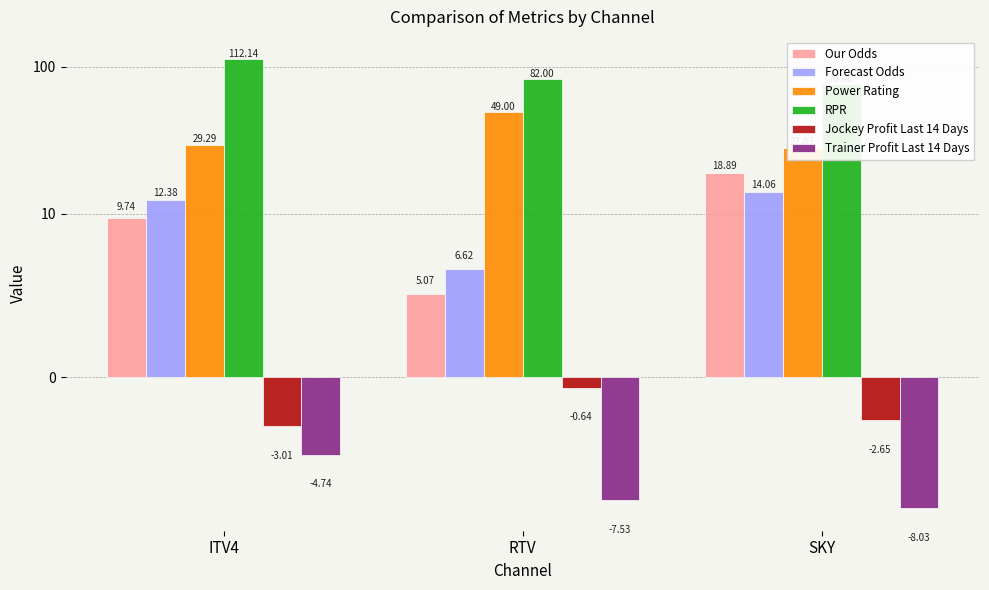

At which label does Power Rating reach its peak?

RTV